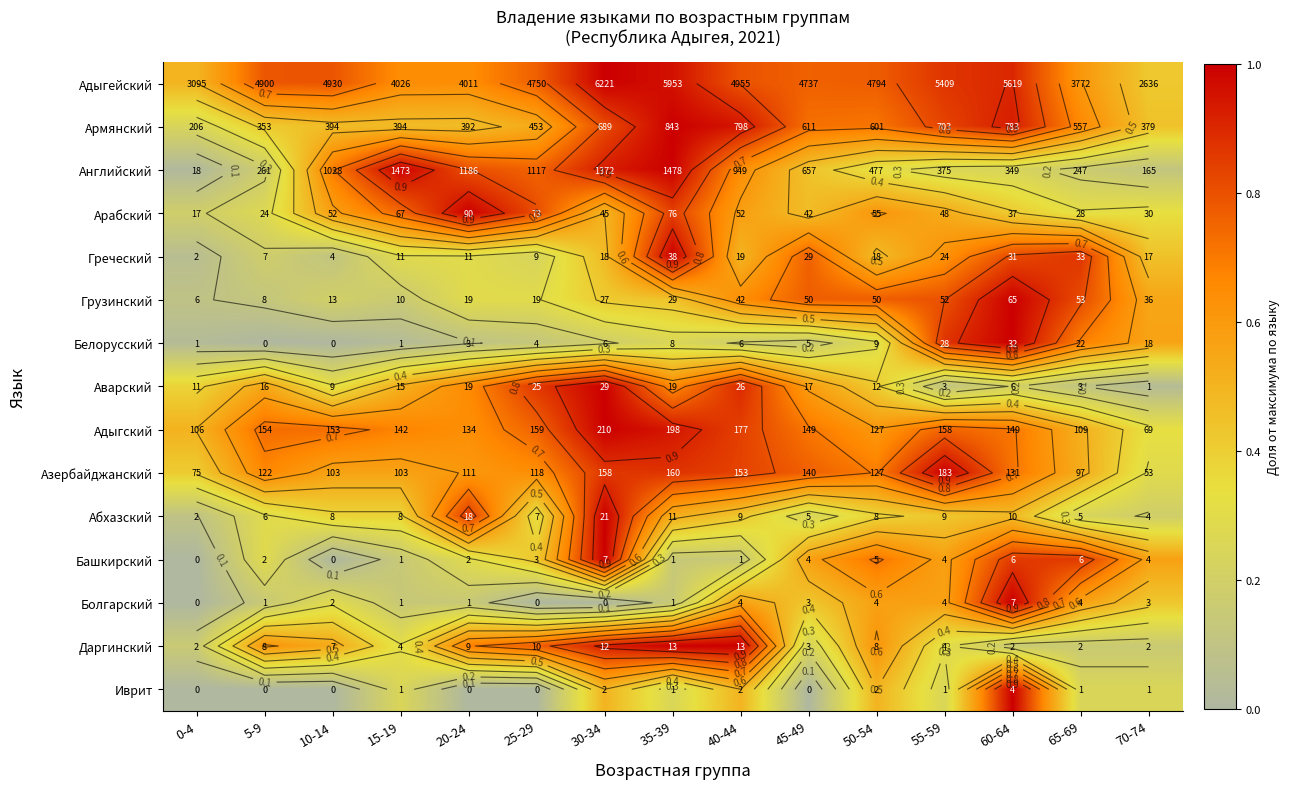

Rank the series at 55-59 from lowest to highest value.

Аварский, Иврит, Английский, Даргинский, Абхазский, Арабский, Башкирский, Болгарский, Греческий, Адыгский, Грузинский, Армянский, Адыгейский, Белорусский, Азербайджанский